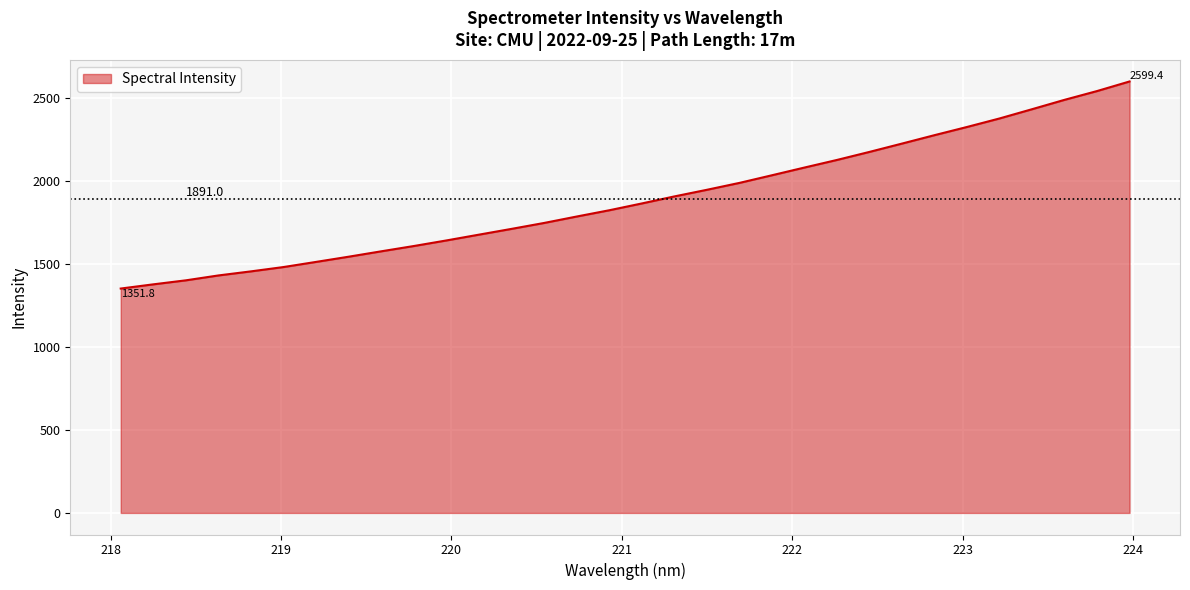

What is the greatest value displayed?

2599.4